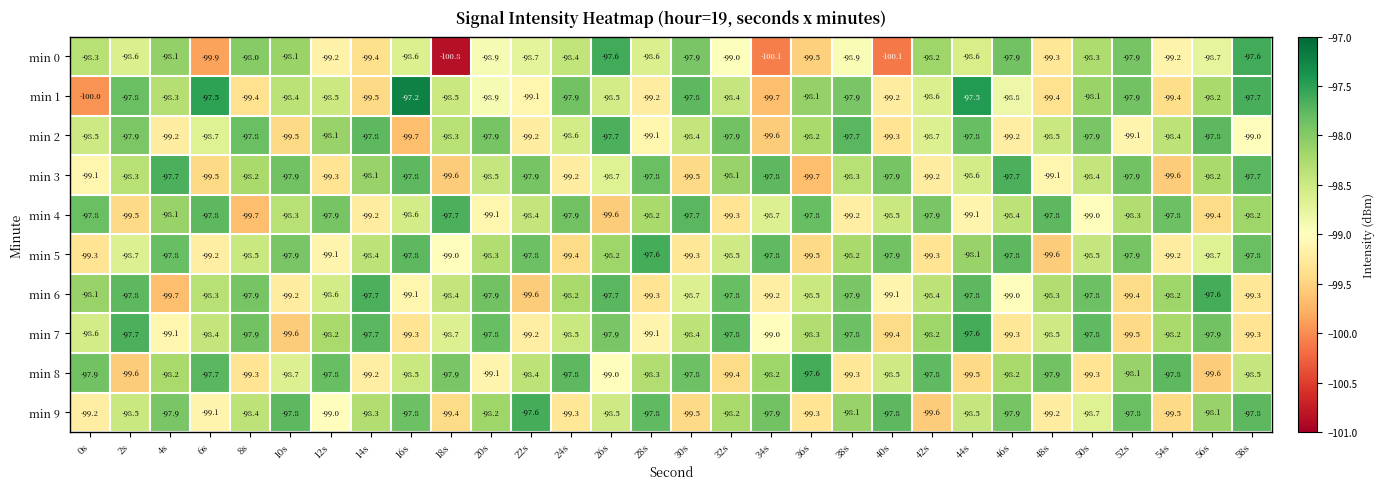

At which label does min 9 reach its minimum?

42s